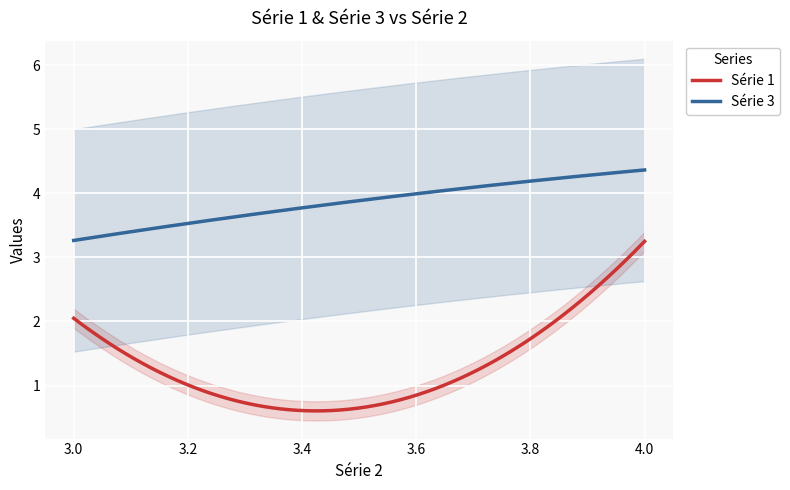

True or false: Série 1 and Série 3 cross at least once.

False